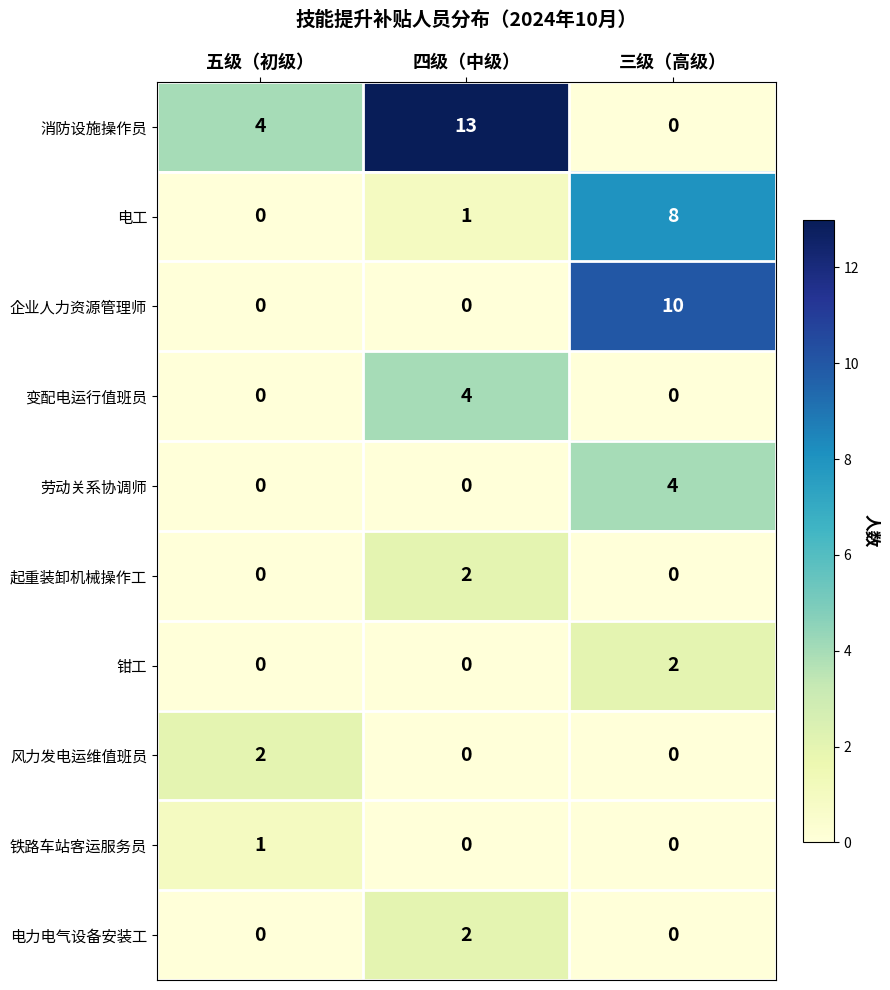

Reading left to right, transcribe all the data shown in this chart.

消防设施操作员: 五级（初级）=4	四级（中级）=13	三级（高级）=0
电工: 五级（初级）=0	四级（中级）=1	三级（高级）=8
企业人力资源管理师: 五级（初级）=0	四级（中级）=0	三级（高级）=10
变配电运行值班员: 五级（初级）=0	四级（中级）=4	三级（高级）=0
劳动关系协调师: 五级（初级）=0	四级（中级）=0	三级（高级）=4
起重装卸机械操作工: 五级（初级）=0	四级（中级）=2	三级（高级）=0
钳工: 五级（初级）=0	四级（中级）=0	三级（高级）=2
风力发电运维值班员: 五级（初级）=2	四级（中级）=0	三级（高级）=0
铁路车站客运服务员: 五级（初级）=1	四级（中级）=0	三级（高级）=0
电力电气设备安装工: 五级（初级）=0	四级（中级）=2	三级（高级）=0